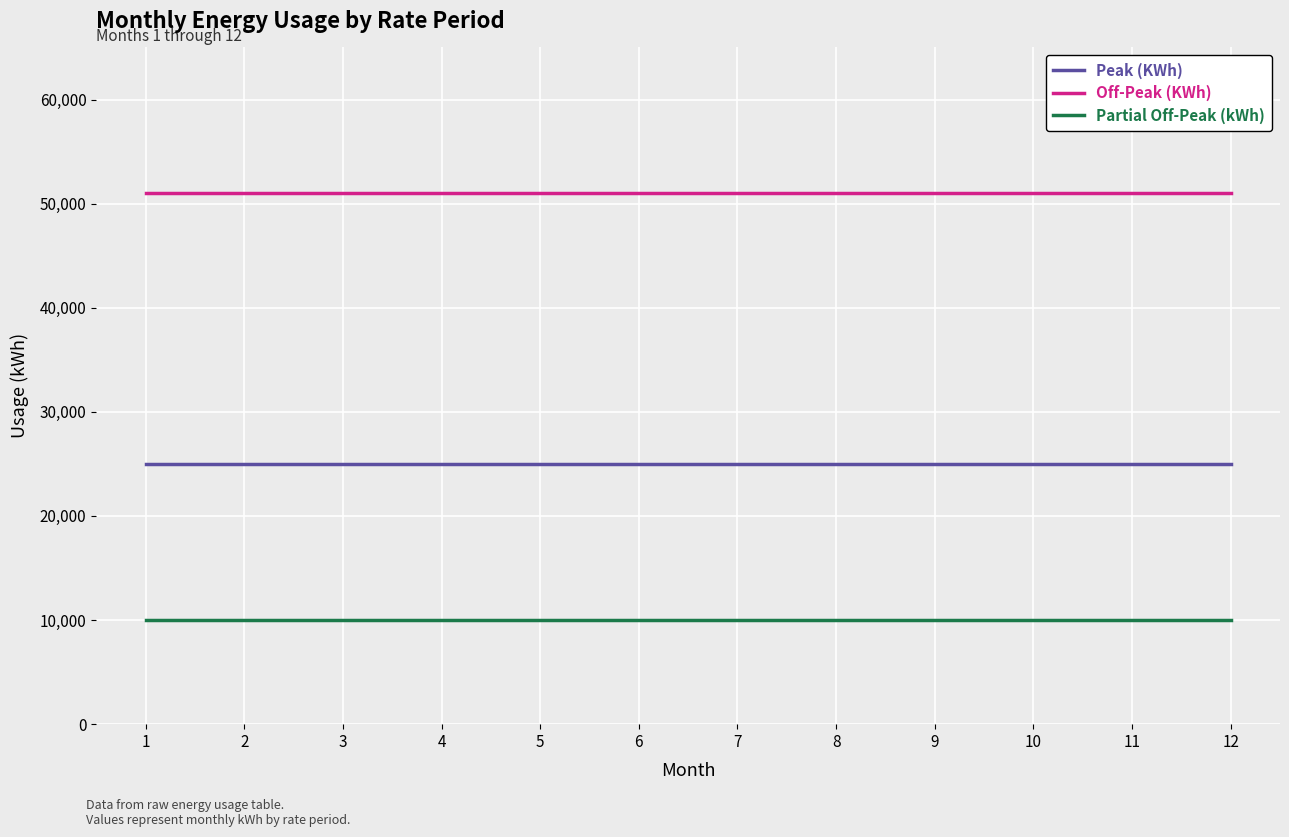

How many distinct data groups are displayed?

3